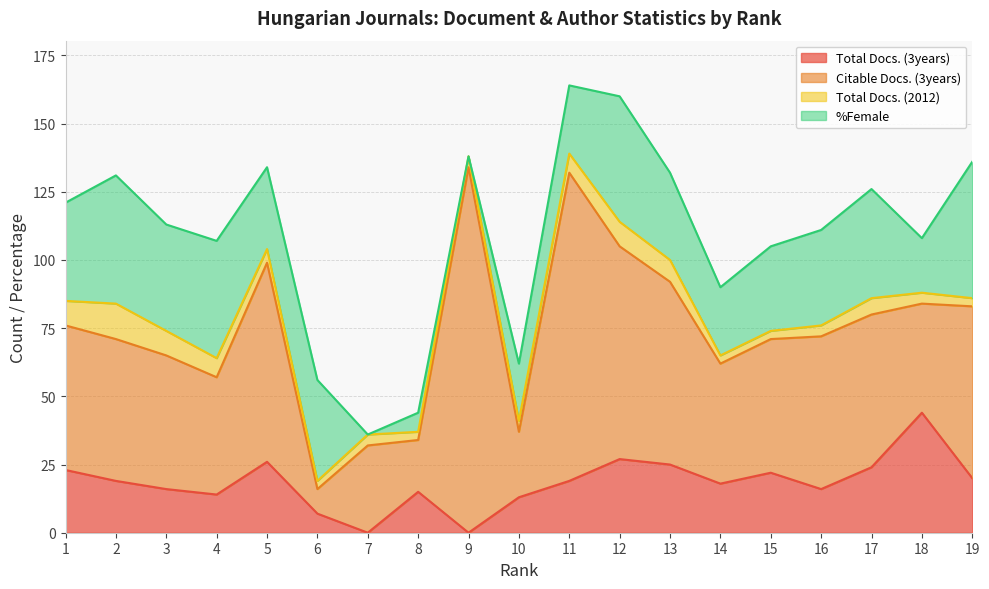

True or false: Total Docs. (3years) and Citable Docs. (3years) cross at least once.

True